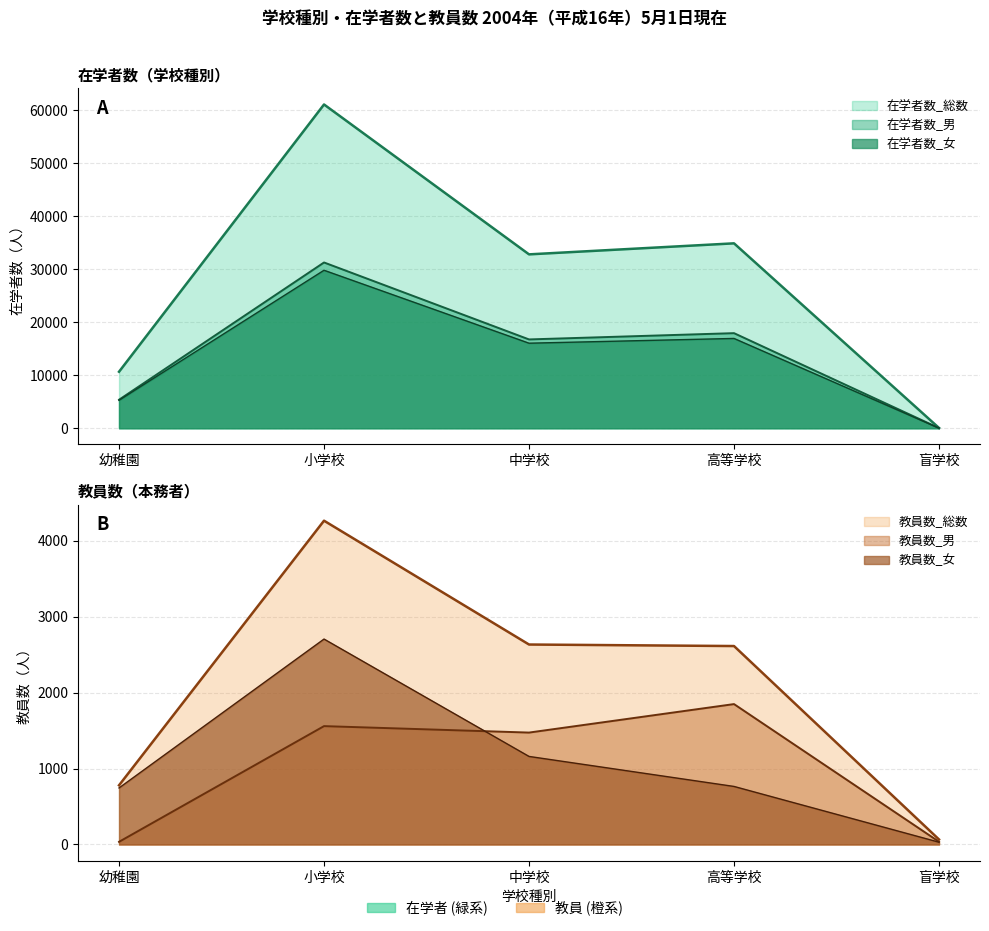

True or false: 在学者数_男 and 在学者数_総数 cross at least once.

False